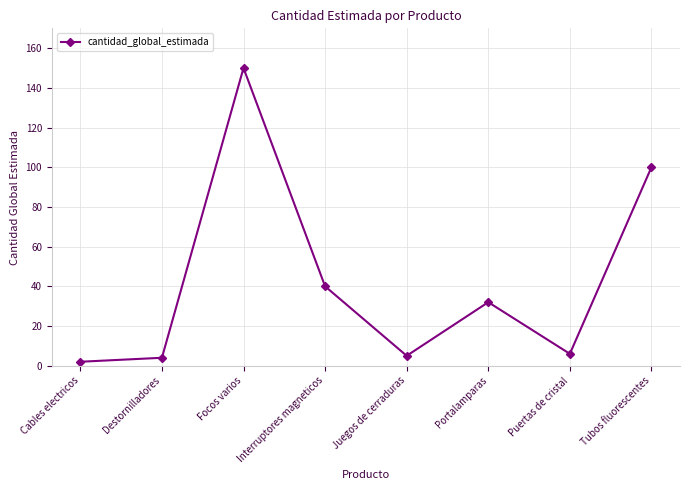

What is the difference between the maximum and minimum values?

148